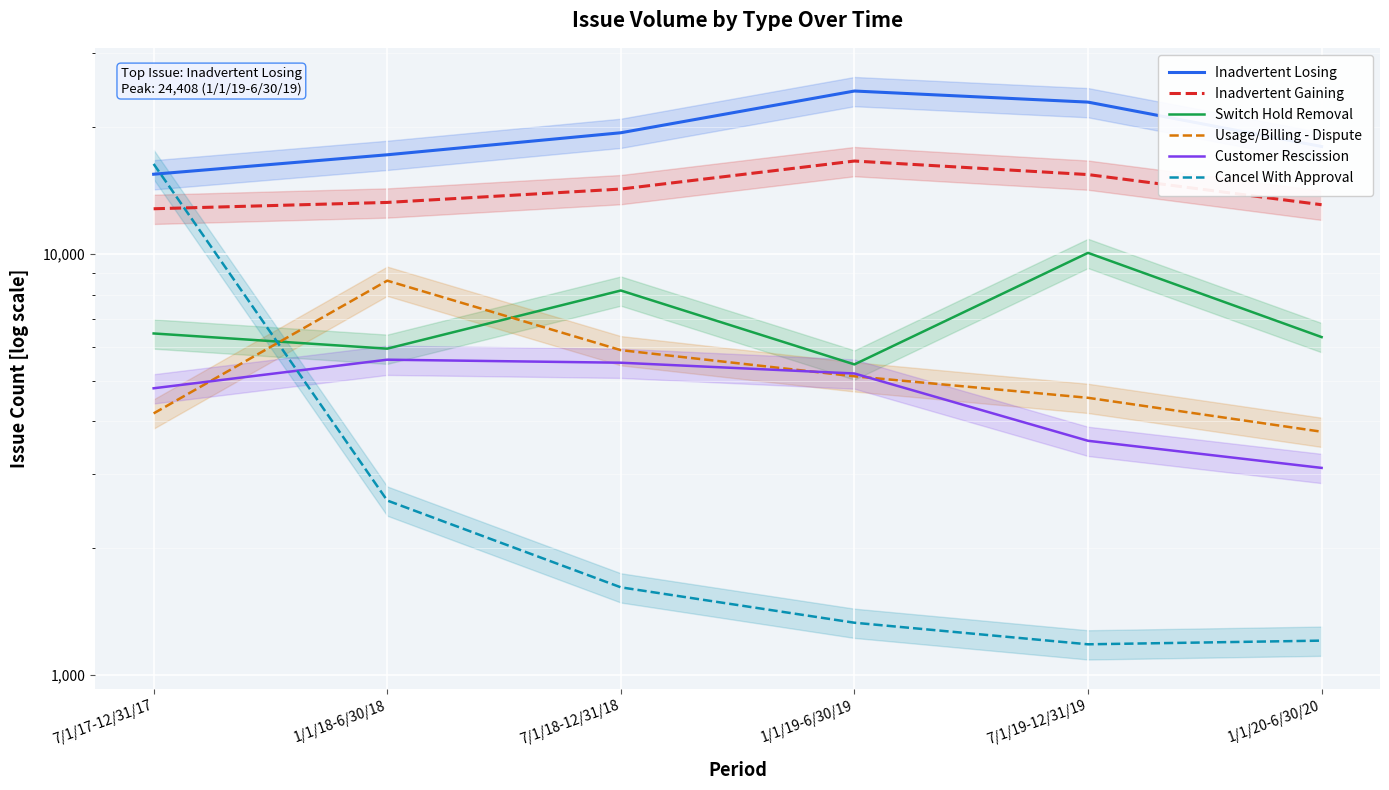

Reading left to right, what are all the values shown in this chart?

Inadvertent Losing: 15477	17215	19422	24408	22969	18013
Inadvertent Gaining: 12810	13262	14270	16636	15447	13096
Switch Hold Removal: 6472	5955	8188	5463	10062	6345
Usage/Billing - Dispute: 4178	8641	5907	5119	4550	3779
Customer Rescission: 4794	5606	5514	5198	3596	3100
Cancel With Approval: 16374	2593	1612	1328	1180	1204